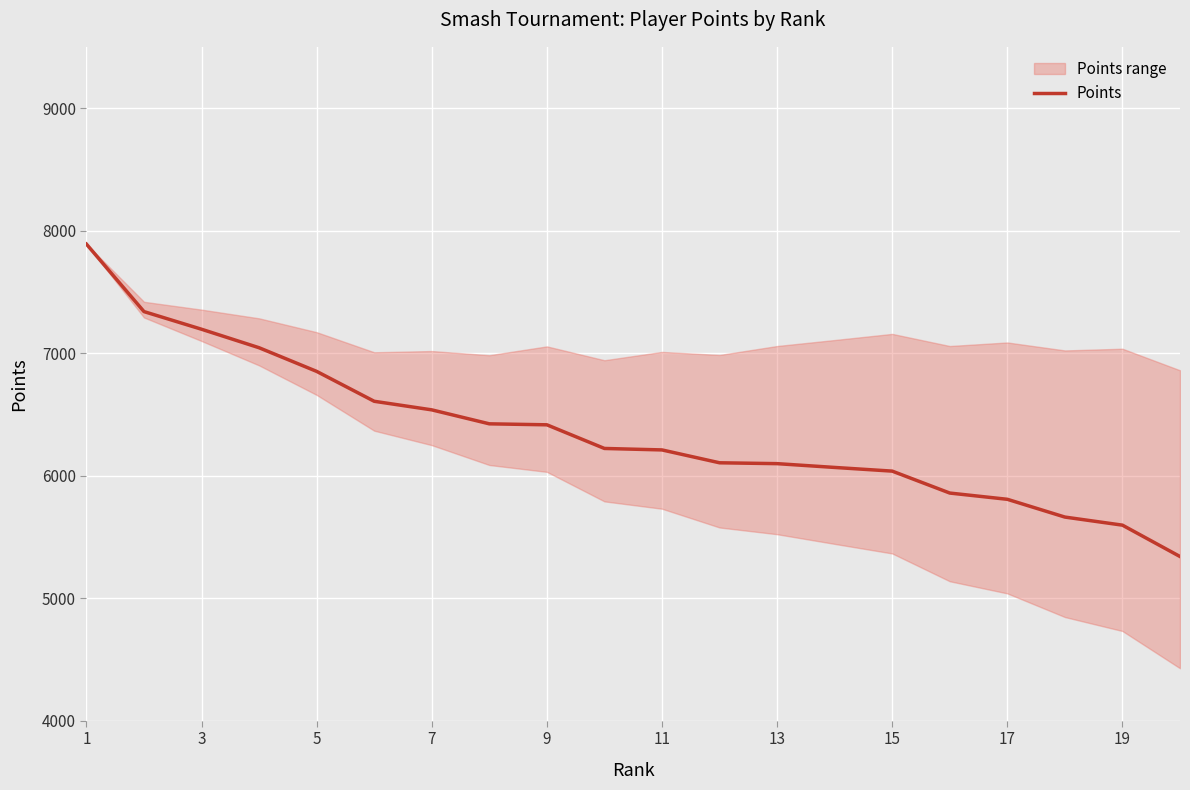

What is the lowest value of the Points series?

5340